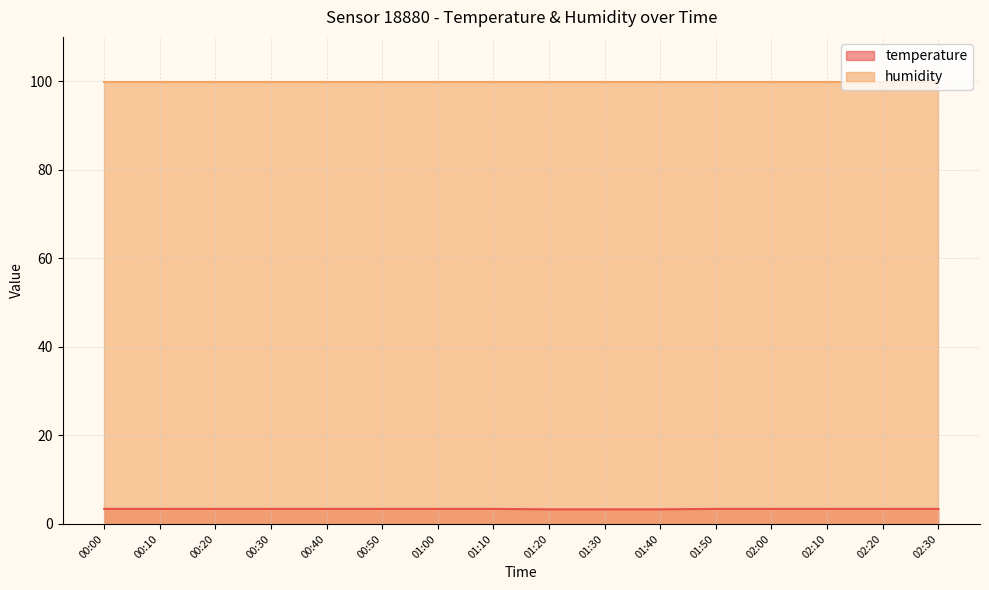

What is the value of the 9th point from the left?

3.3